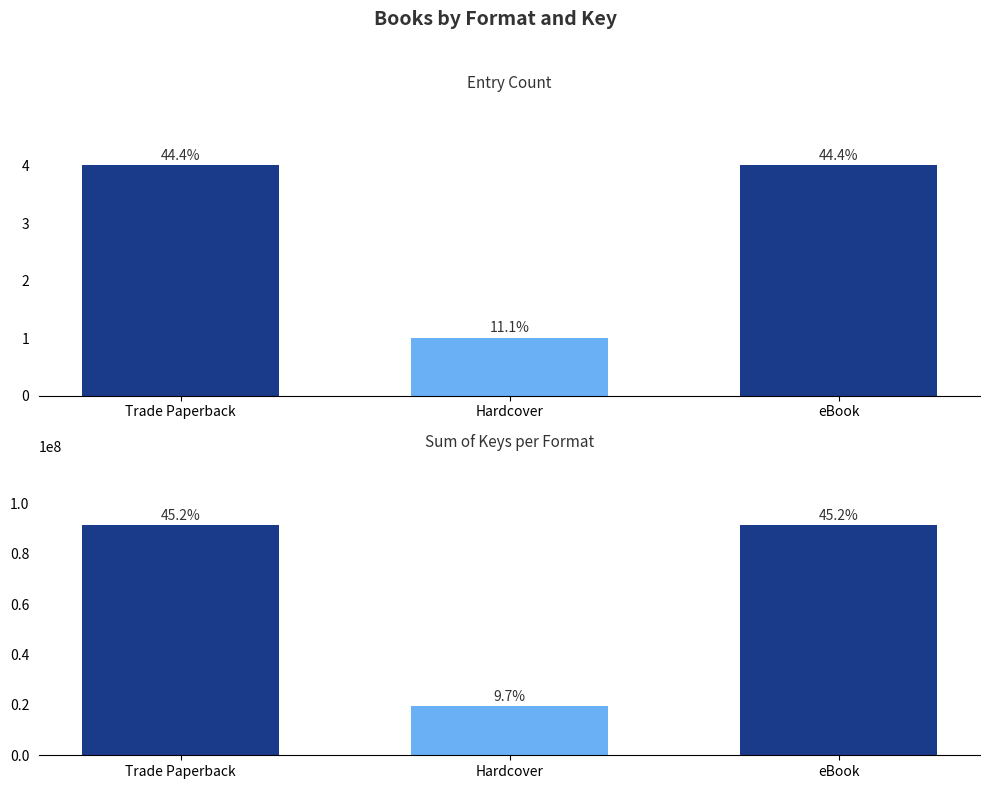

What is the label of the 2nd bar from the right?

Hardcover